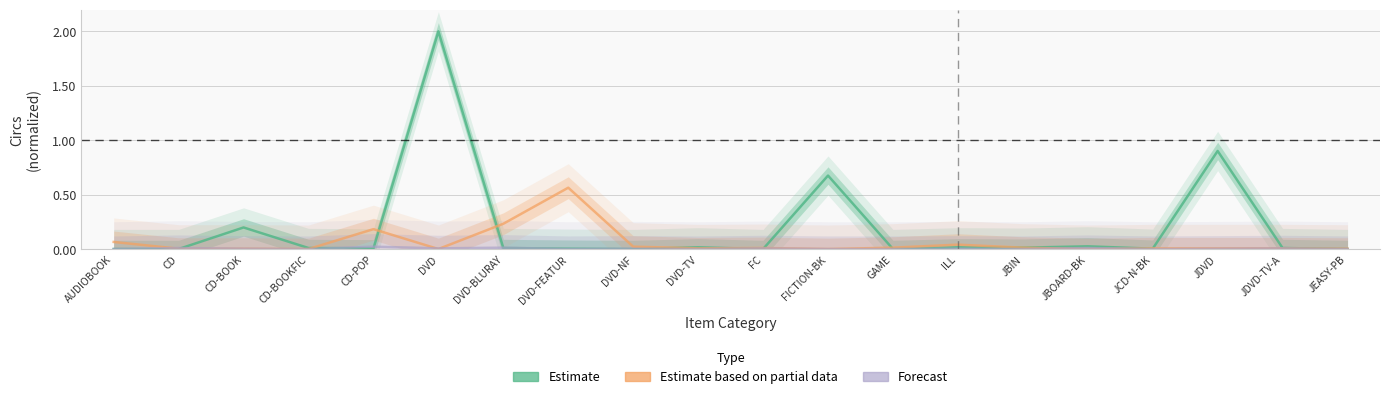

Is it true that Forecast equals 0.0 at GAME?

False